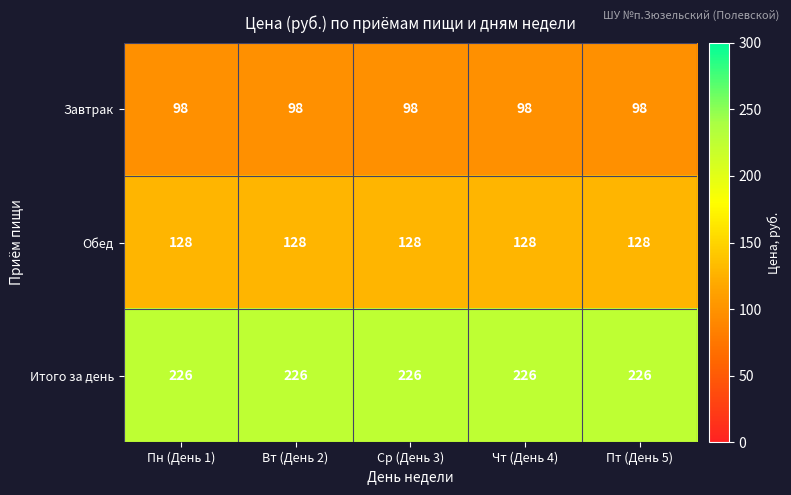

What is the difference between the highest and lowest values at Чт (День 4)?

128